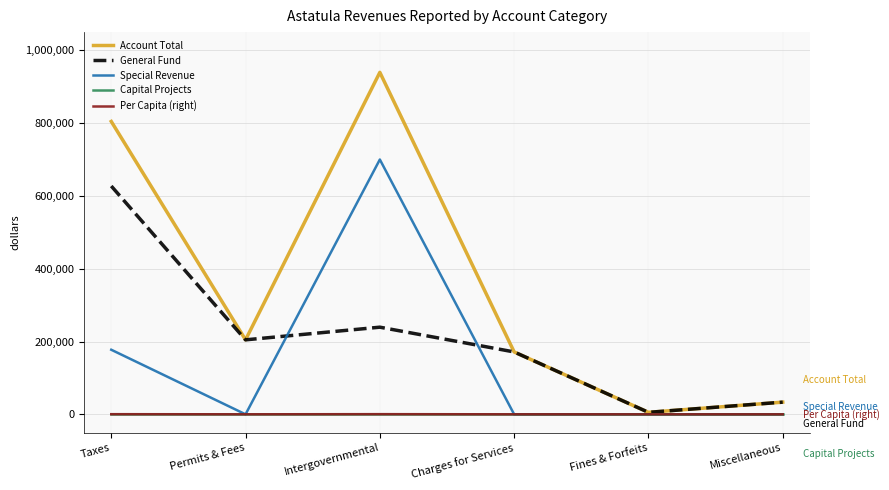

At which category does General Fund reach its first local peak?

Intergovernmental